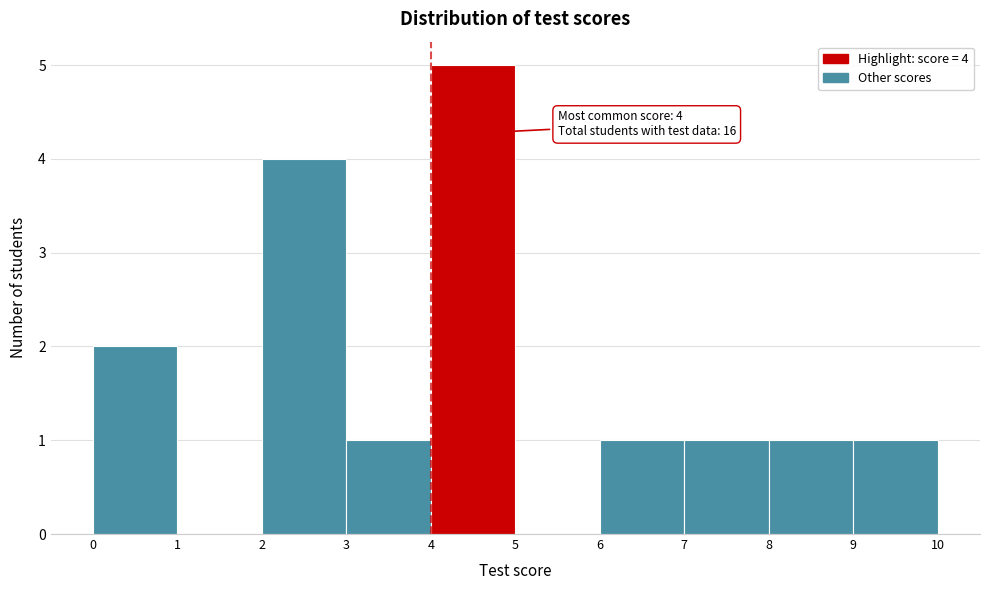

Over which range of the x-axis is the bar tallest?

4 to 5